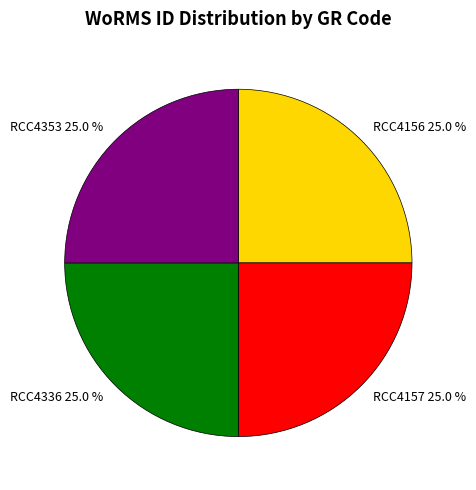

To the nearest percent, what is the combined percentage of RCC4157 and RCC4156?

50%